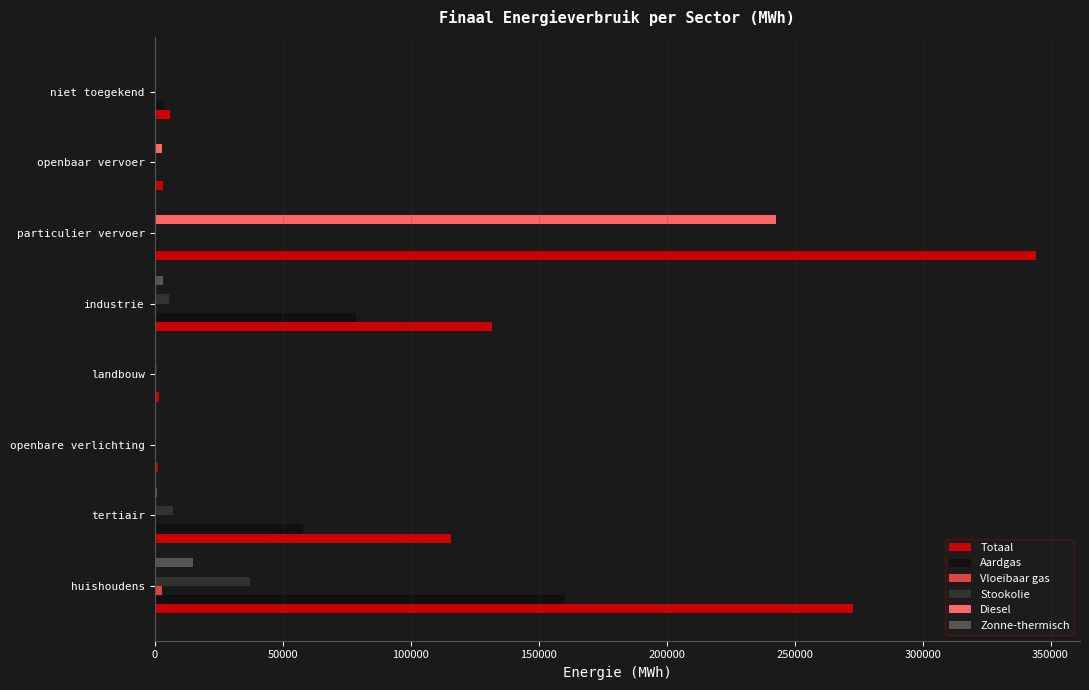

What is the sum of all Zonne-thermisch values?

19119.6